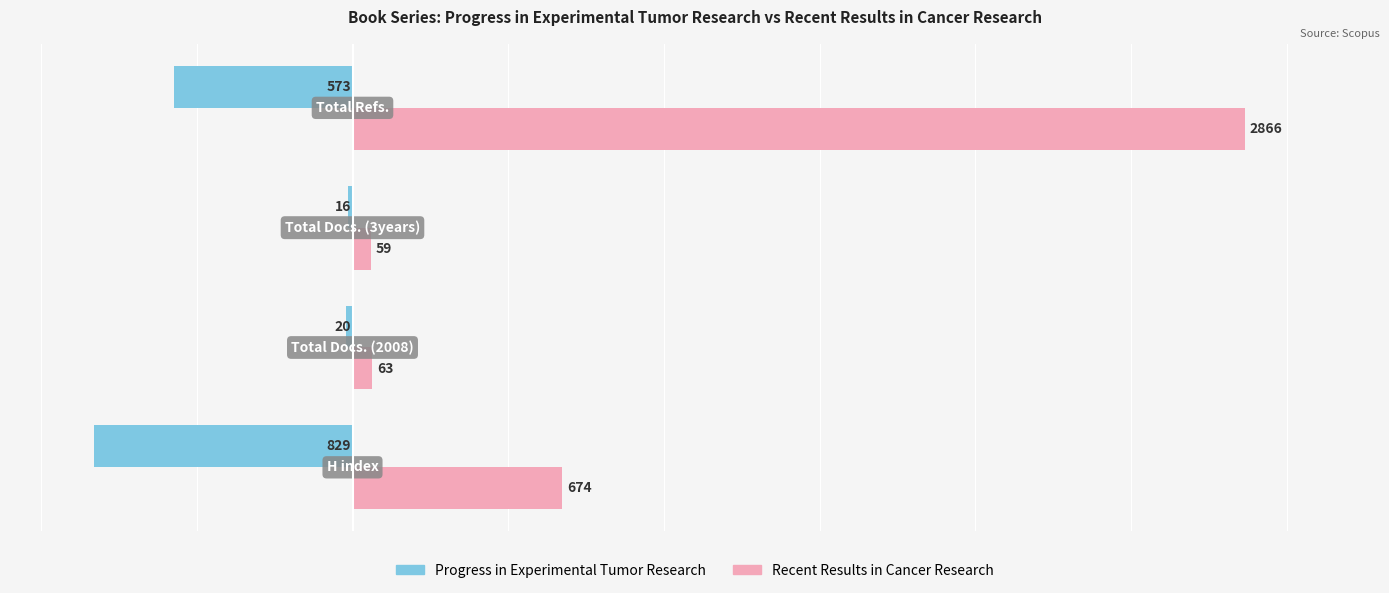

What is the maximum value for Progress in Experimental Tumor Research?

-16